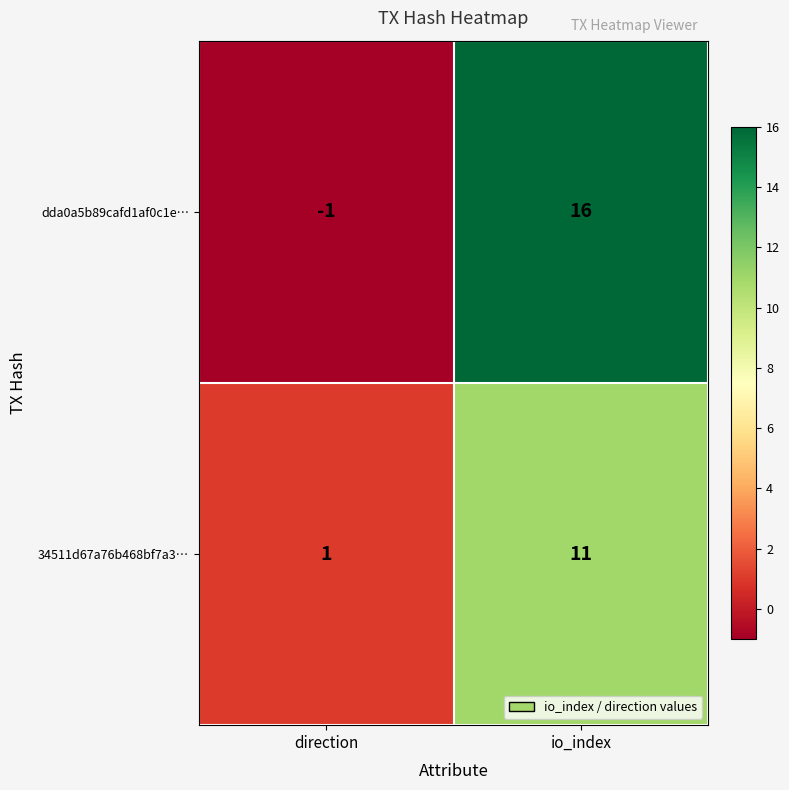

What is the spread (max minus min) of values at direction?

2